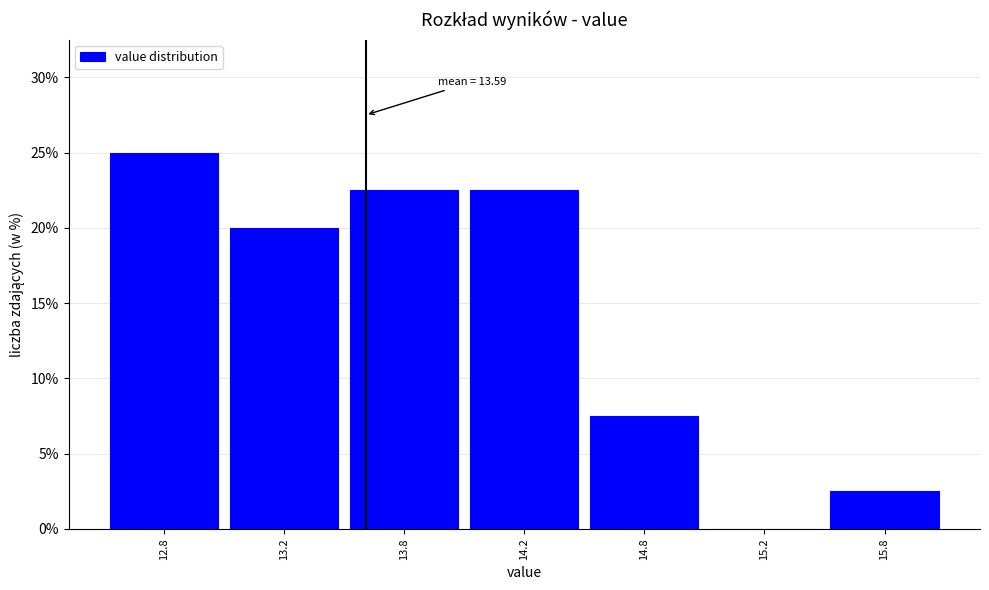

Reading left to right, what are all the values shown in this chart?

12.8=25.0	13.2=20.0	13.8=22.5	14.2=22.5	14.8=7.5	15.2=0.0	15.8=2.5